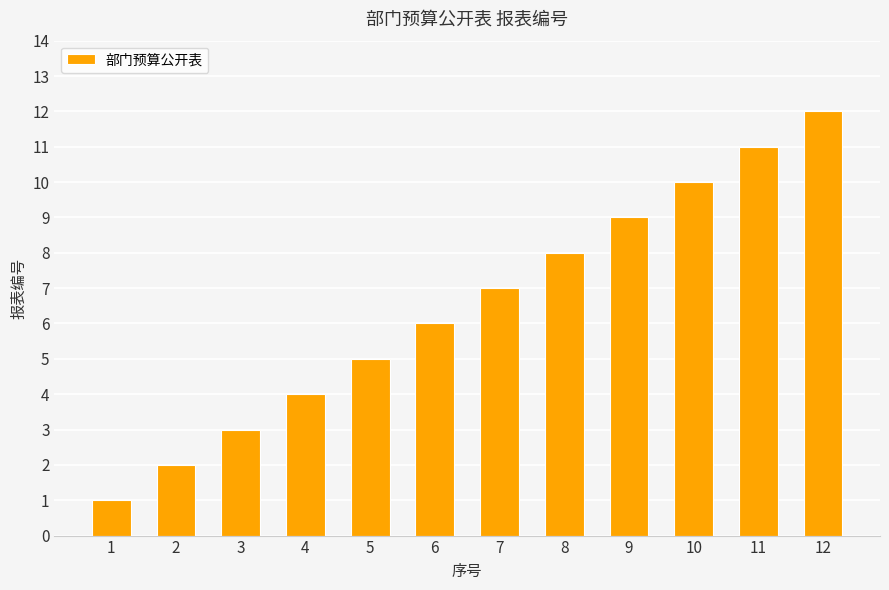

What is the value of the 9th bar from the left?

9